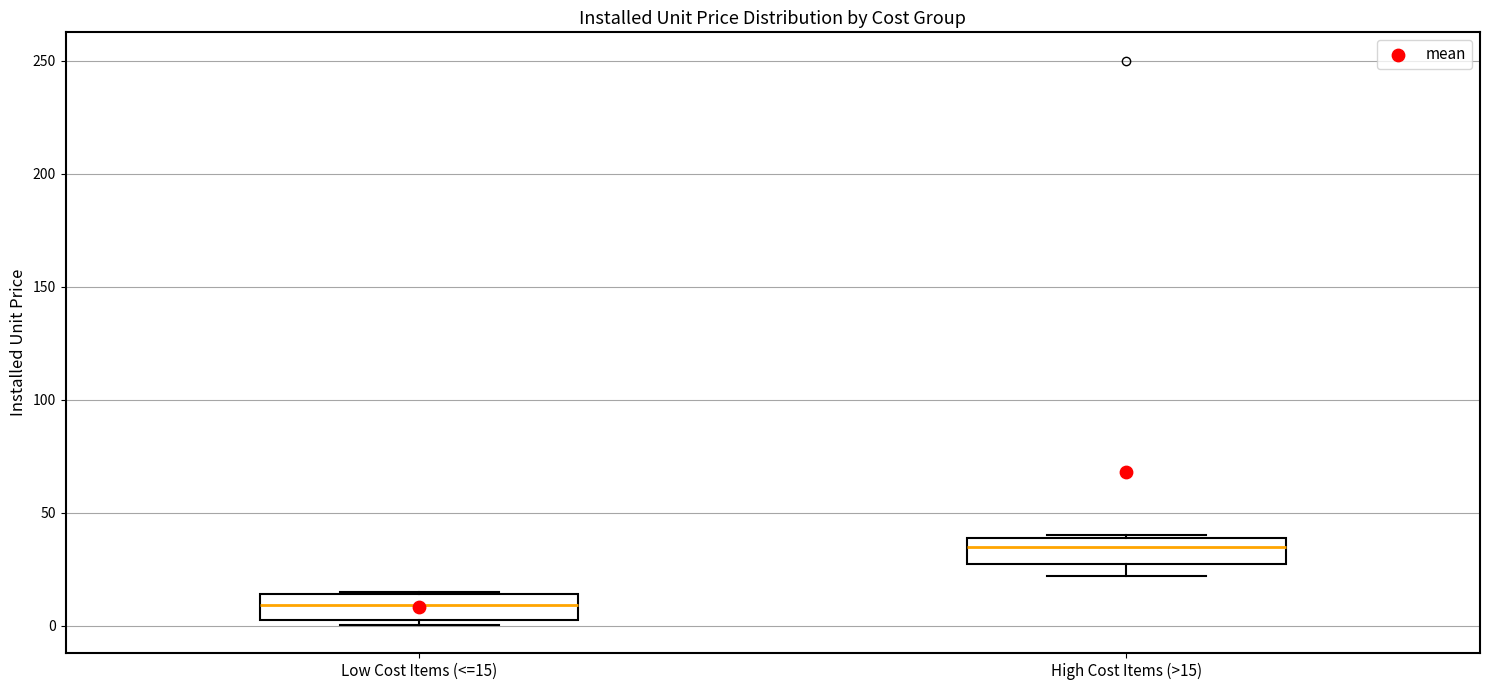

Which box has the highest median line?

High Cost Items (>15)